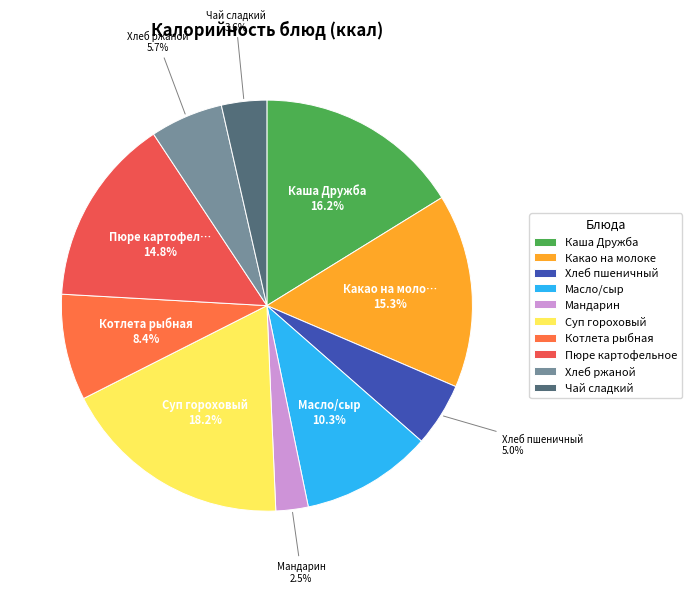

The Масло/сыр slice represents 3% of the pie. True or false?

False